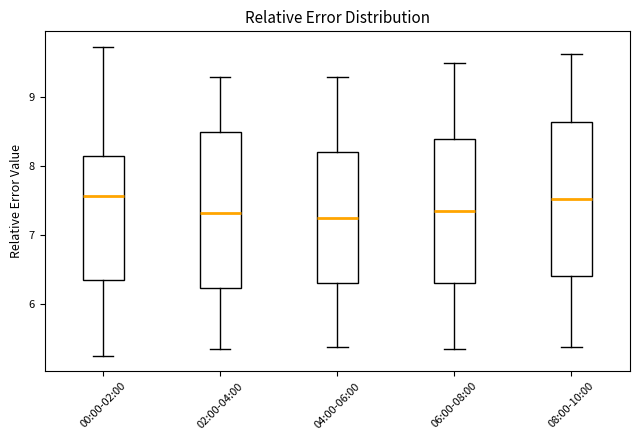

Reading left to right, transcribe this box plot: for each box, give where its median line is, the range the box spans, and where its two whiskers end, as read against the y-axis. The values are not printed on the chart, so give them approximately, as read against the axis.

00:00-02:00: median 7.6, box 6.3 to 8.1, whiskers 5.3 to 9.7
02:00-04:00: median 7.3, box 6.2 to 8.5, whiskers 5.4 to 9.3
04:00-06:00: median 7.3, box 6.3 to 8.2, whiskers 5.4 to 9.3
06:00-08:00: median 7.4, box 6.3 to 8.4, whiskers 5.4 to 9.5
08:00-10:00: median 7.5, box 6.4 to 8.6, whiskers 5.4 to 9.6